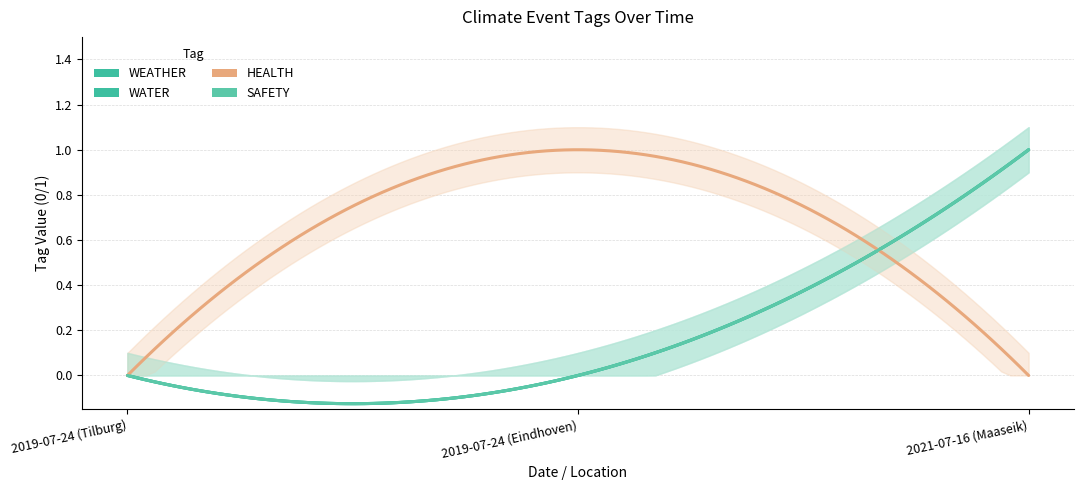

Which category has the highest value in the SAFETY series?

2021-07-16 (Maaseik)